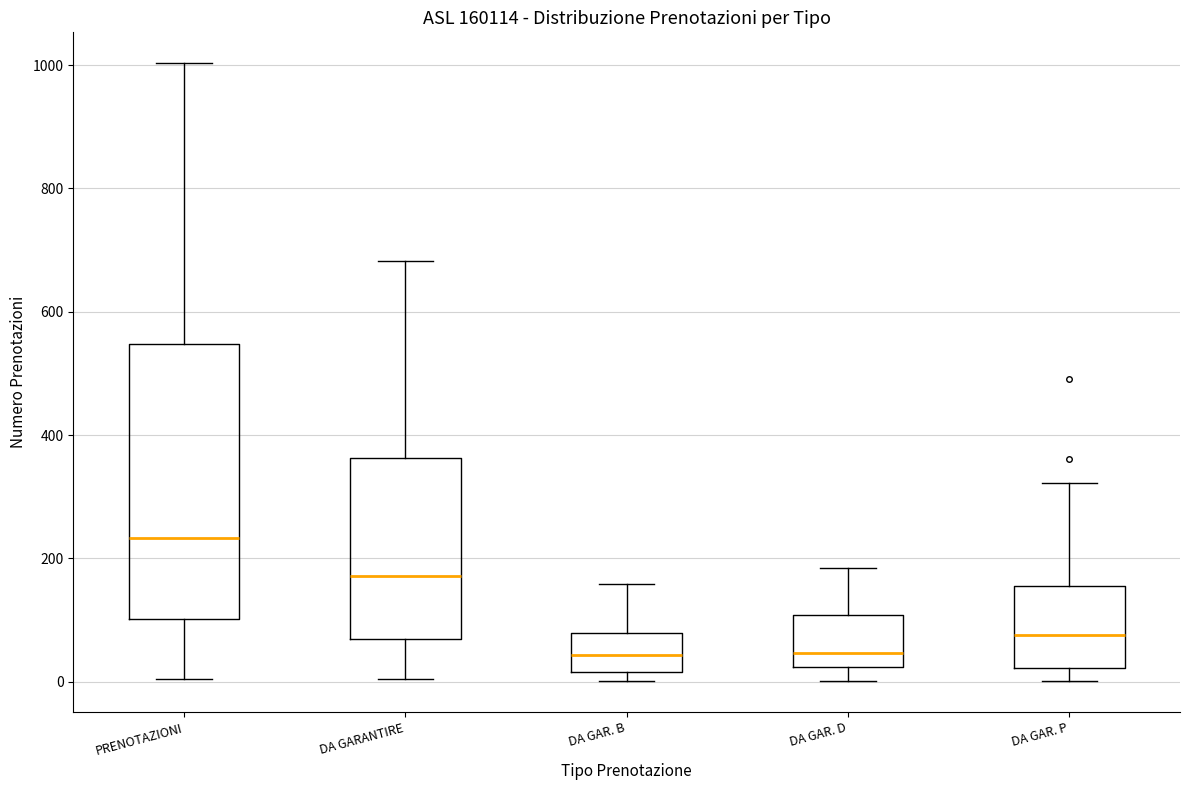

Reading left to right, transcribe this box plot: for each box, give where its median line is, the range the box spans, and where its two whiskers end, as read against the y-axis. The values are not printed on the chart, so give them approximately, as read against the axis.

PRENOTAZIONI: median 240, box 100 to 540, whiskers 0 to 1000
DA GARANTIRE: median 180, box 60 to 360, whiskers 0 to 680
DA GAR. B: median 40, box 20 to 80, whiskers 0 to 160
DA GAR. D: median 40, box 20 to 100, whiskers 0 to 180
DA GAR. P: median 80, box 20 to 160, whiskers 0 to 320